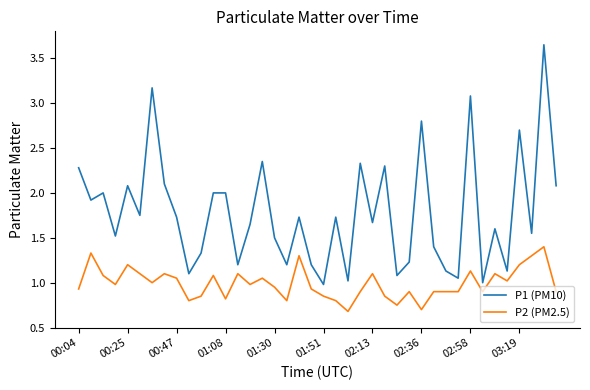

What is the difference between the maximum and minimum values in the P1 (PM10) series?

2.7